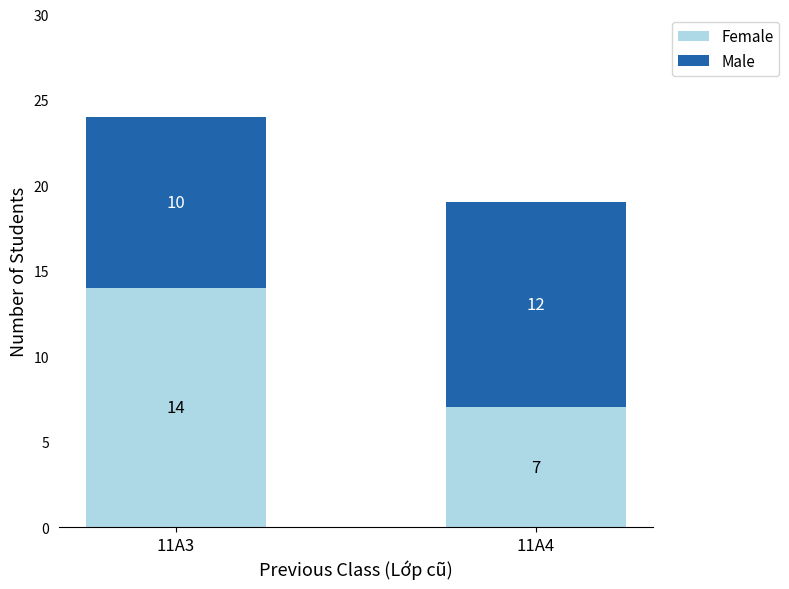

Reading left to right, list the values for the Female series.

11A3=14	11A4=7